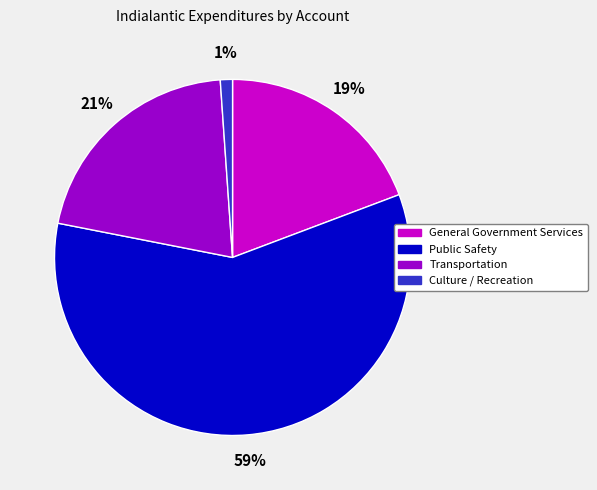

To the nearest percent, what is the average slice percentage?

25%